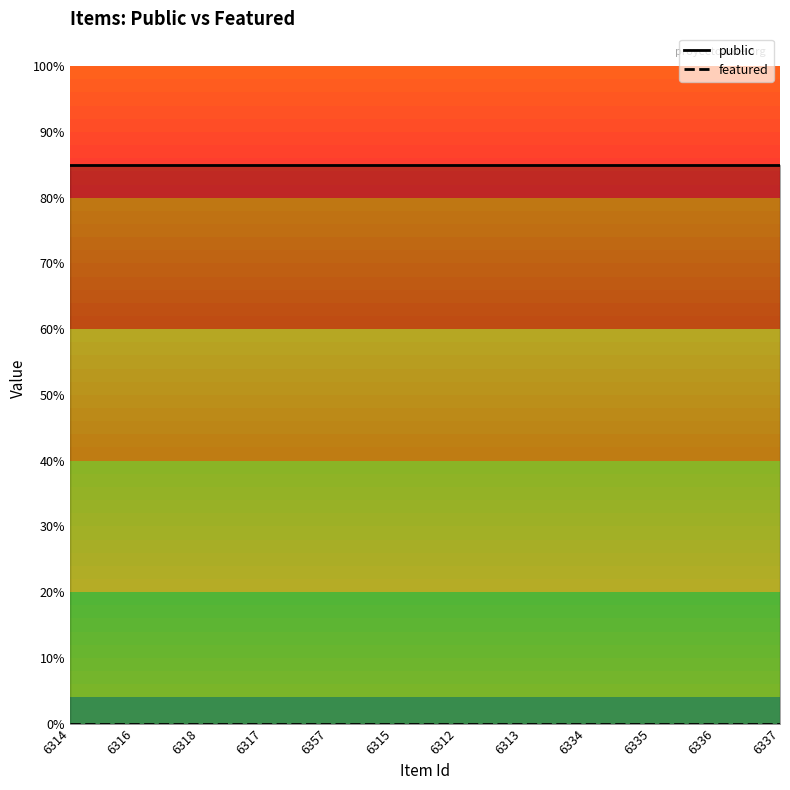

Between 6318 and 6357, which is larger?

6318